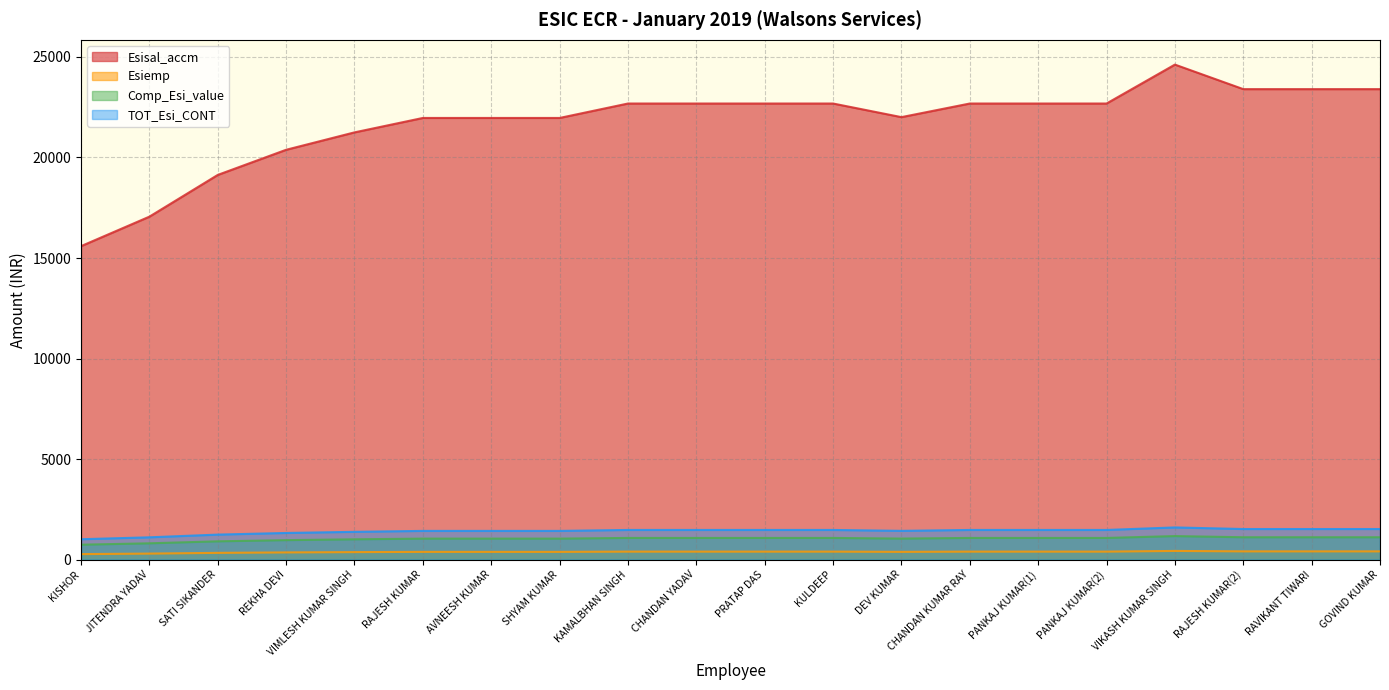

Where is the first local minimum for Comp_Esi_value?

DEV KUMAR